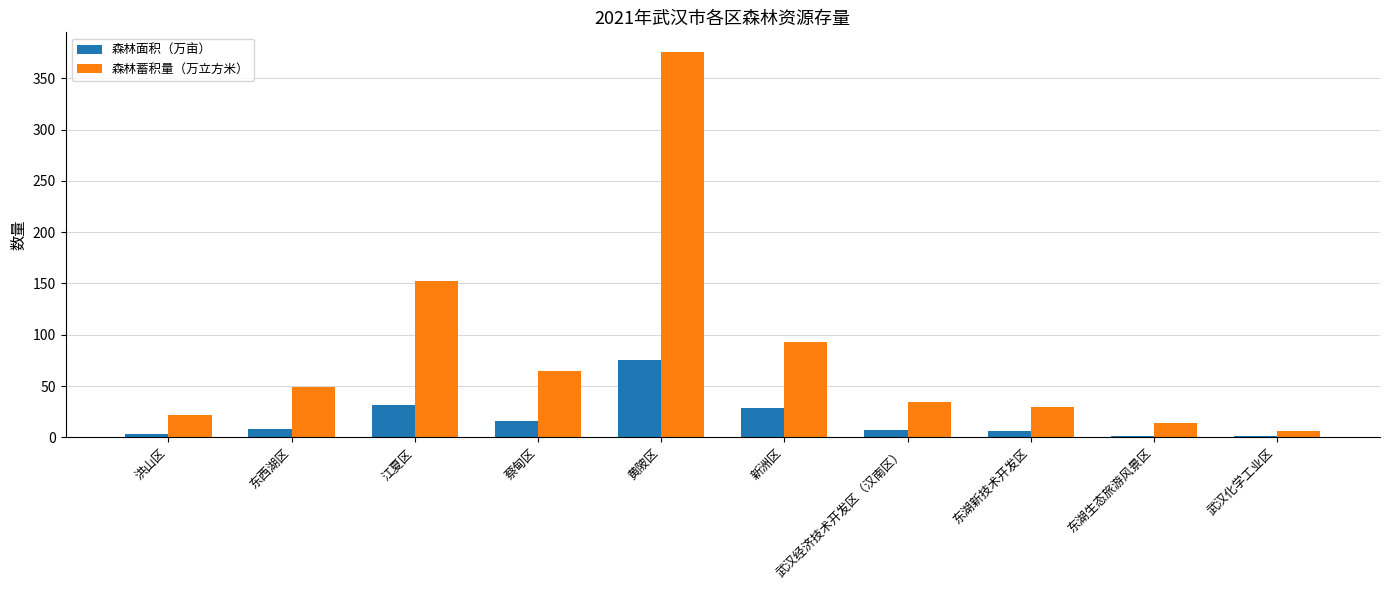

What is the sum of the 森林面积（万亩） values at 蔡甸区 and 东西湖区?

24.4